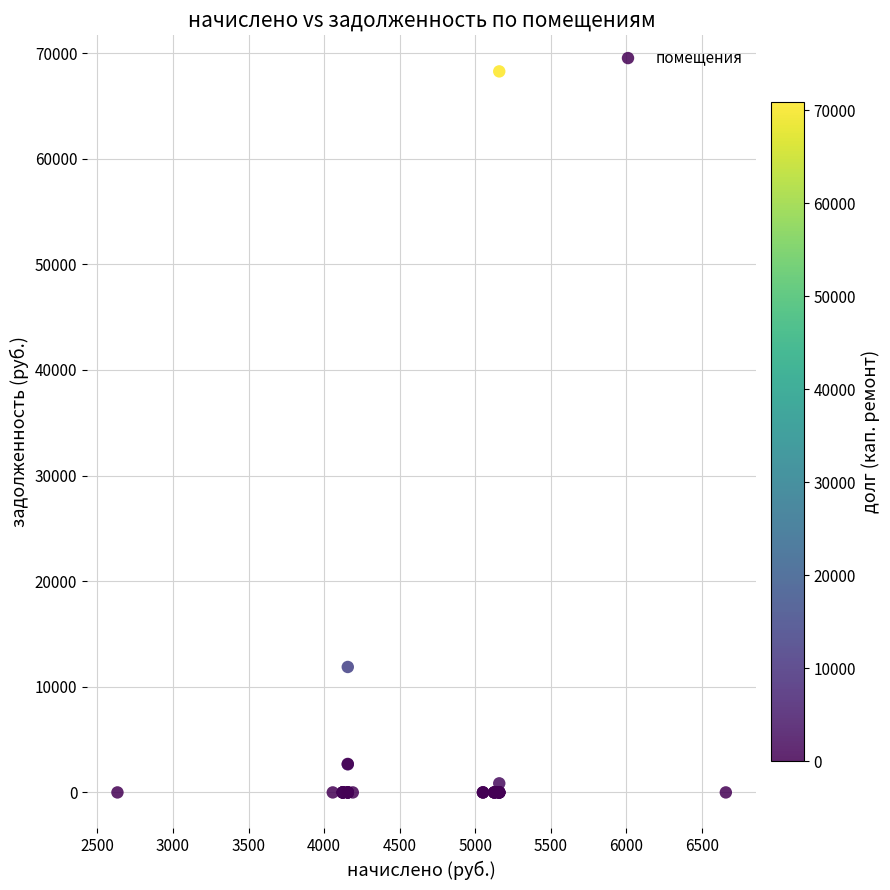

What Y value in the scatter plot is closest to 34133?

11877.2